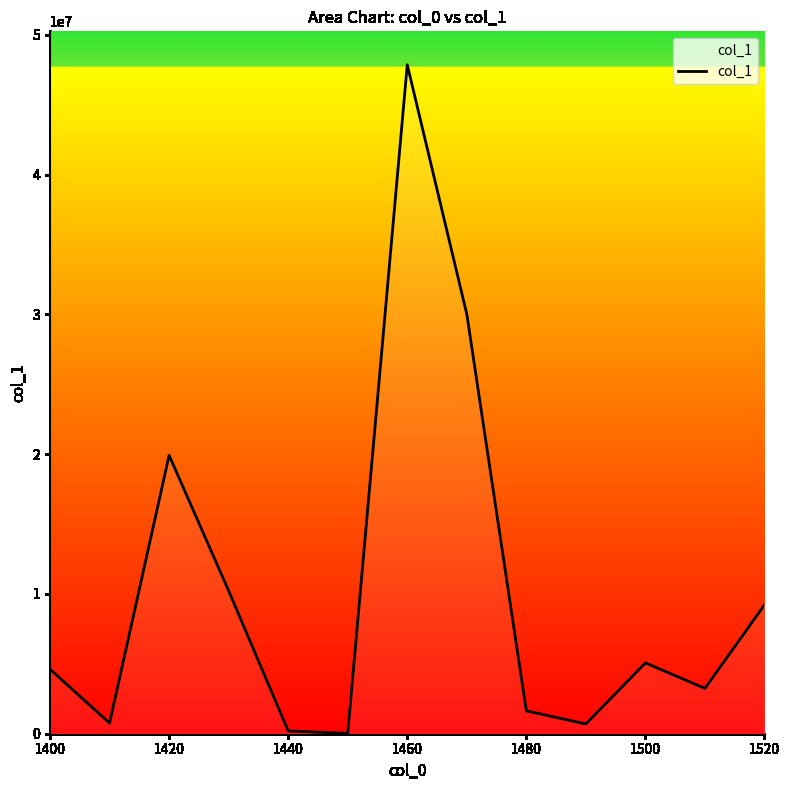

What is the greatest value displayed?

47852053